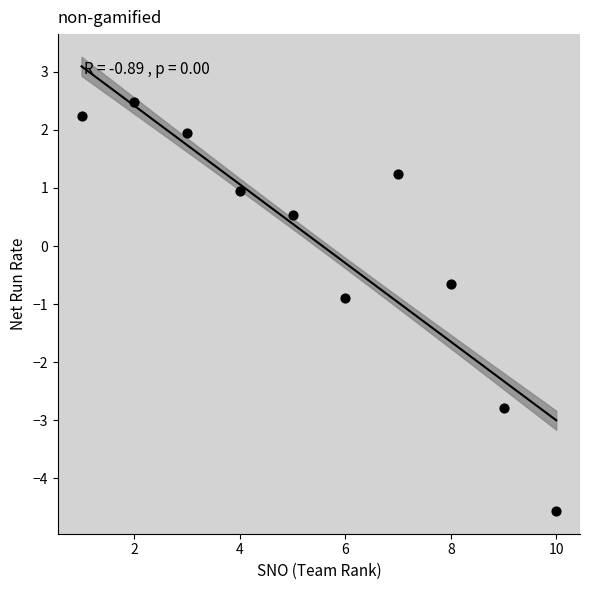

What Y value in the scatter plot is closest to -1?

-0.9